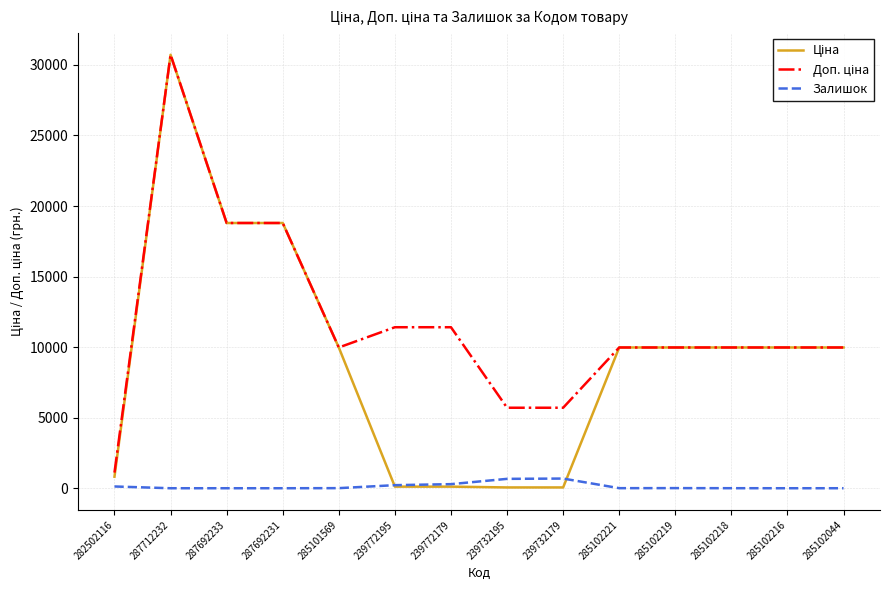

At which category is the sum across all series the highest?

287712232